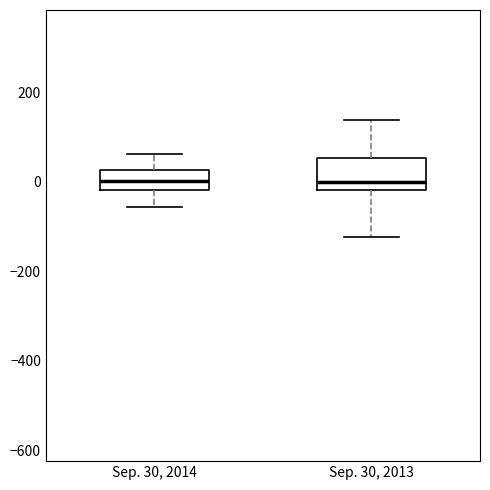

Reading left to right, read every box against the y-axis: the position of its median line, the range the box covers, and the ends of its whiskers. The values are not printed on the chart, so give them approximately, as read against the axis.

Sep. 30, 2014: median 0, box -20 to 20, whiskers -60 to 60
Sep. 30, 2013: median 0, box -20 to 60, whiskers -120 to 140